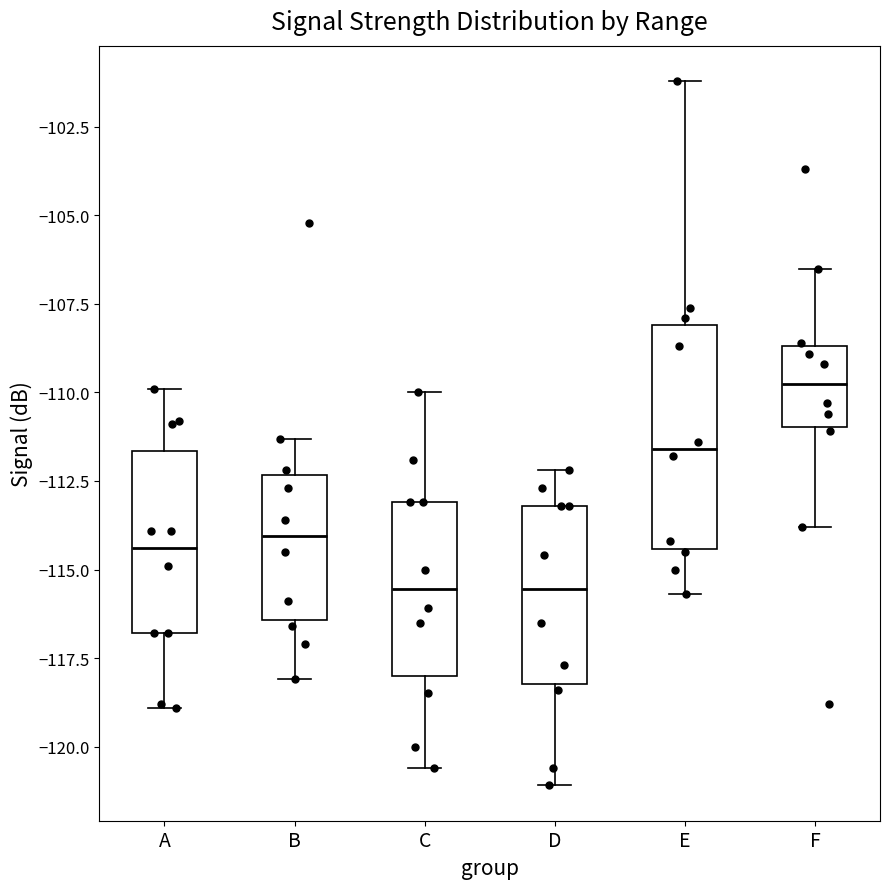

Reading left to right, transcribe this box plot: for each box, give where its median line is, the range the box spans, and where its two whiskers end, as read against the y-axis. The values are not printed on the chart, so give them approximately, as read against the axis.

A: median -114.5, box -117.0 to -111.5, whiskers -119.0 to -110.0
B: median -114.0, box -116.5 to -112.5, whiskers -118.0 to -111.5
C: median -115.5, box -118.0 to -113.0, whiskers -120.5 to -110.0
D: median -115.5, box -118.0 to -113.0, whiskers -121.0 to -112.0
E: median -111.5, box -114.5 to -108.0, whiskers -115.5 to -101.0
F: median -109.5, box -111.0 to -108.5, whiskers -114.0 to -106.5